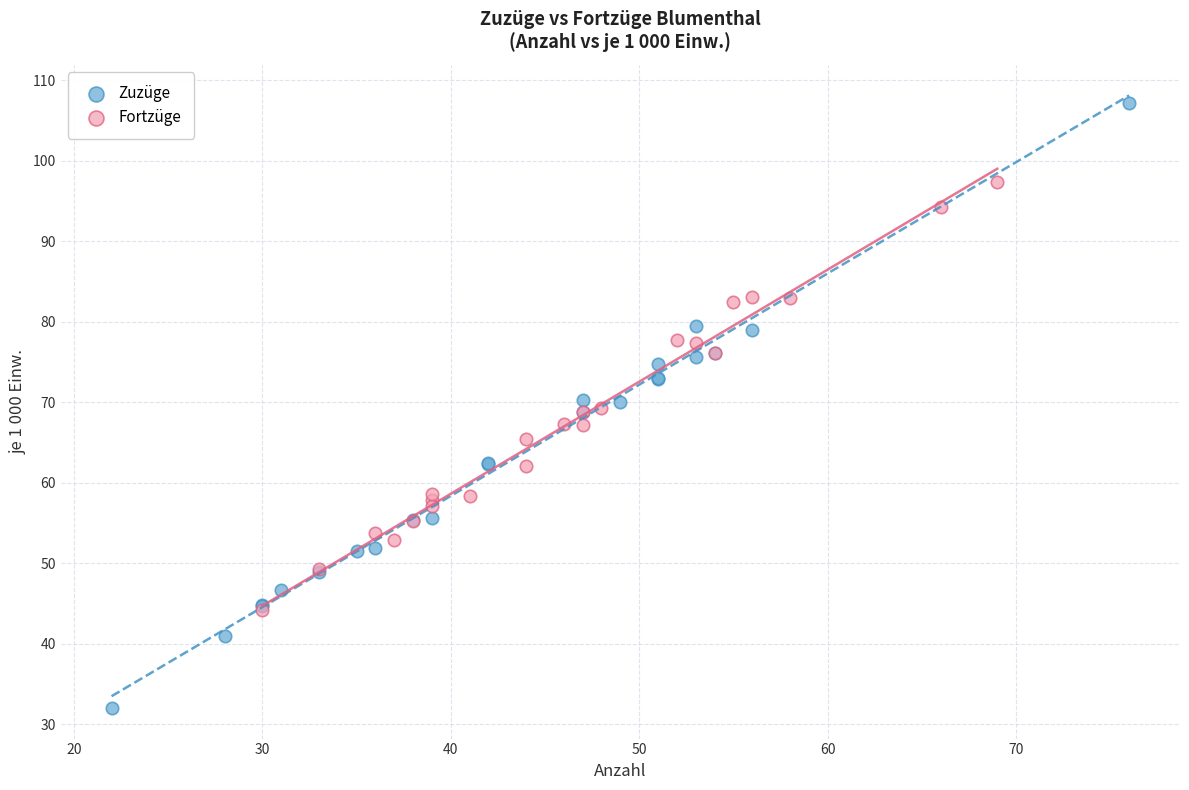

Which series has the largest Y range (max minus min)?

Zuzüge